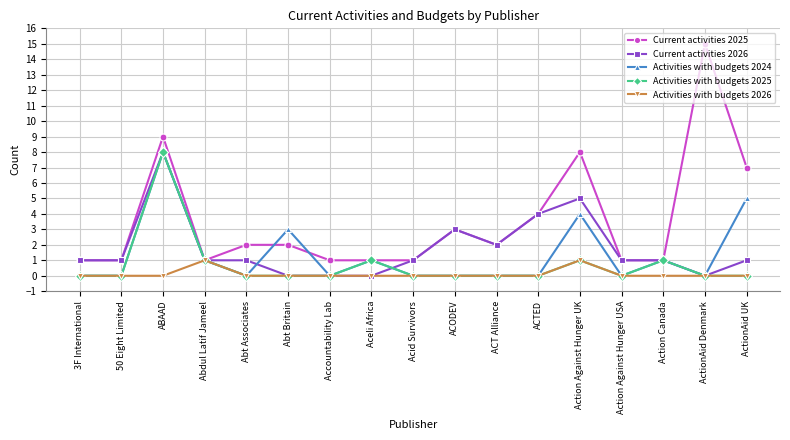

Is it true that Current activities 2026 equals 3 at ACODEV?

True